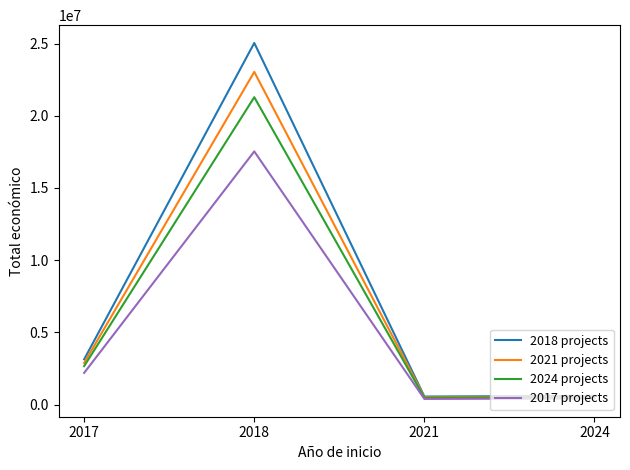

Which series has the widest spread of values?

2018 projects